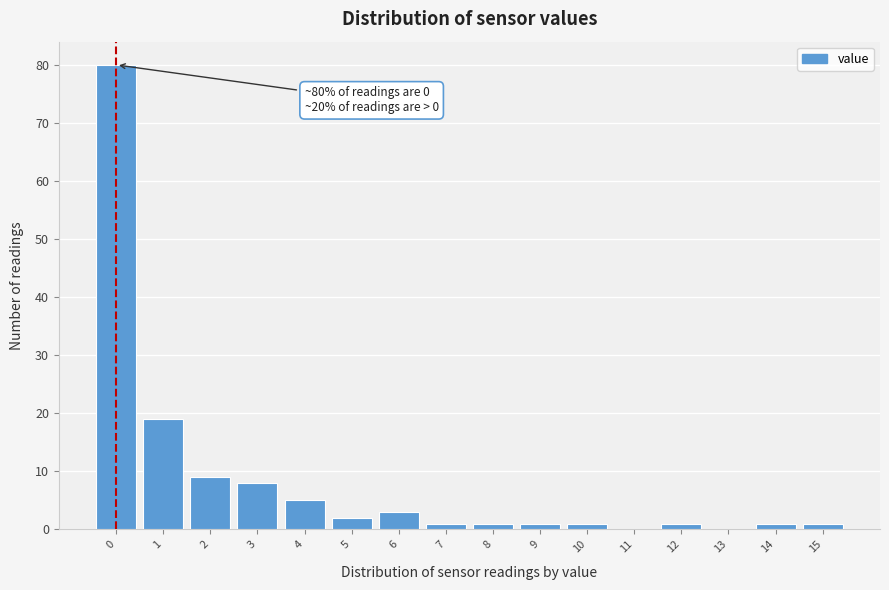

Over which range of the x-axis is the bar tallest?

-0.5 to 0.5